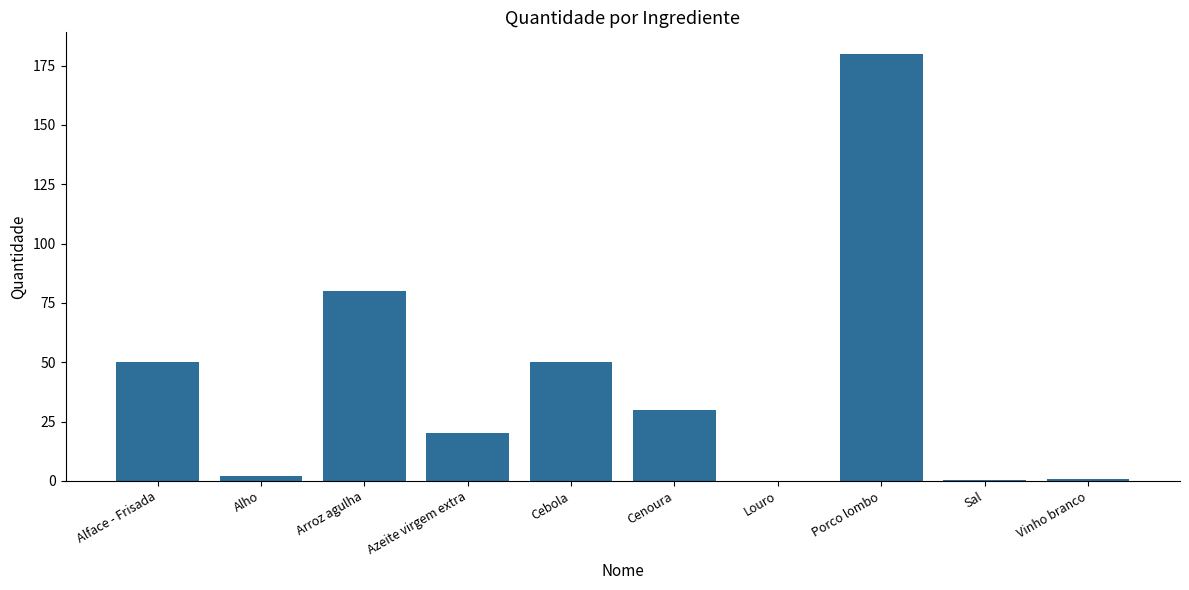

Are the bars horizontal?

No